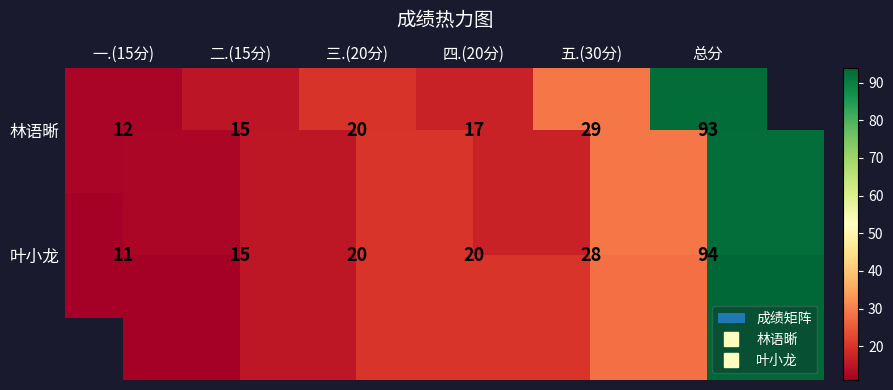

What is the highest value of the 林语晰 series?

93